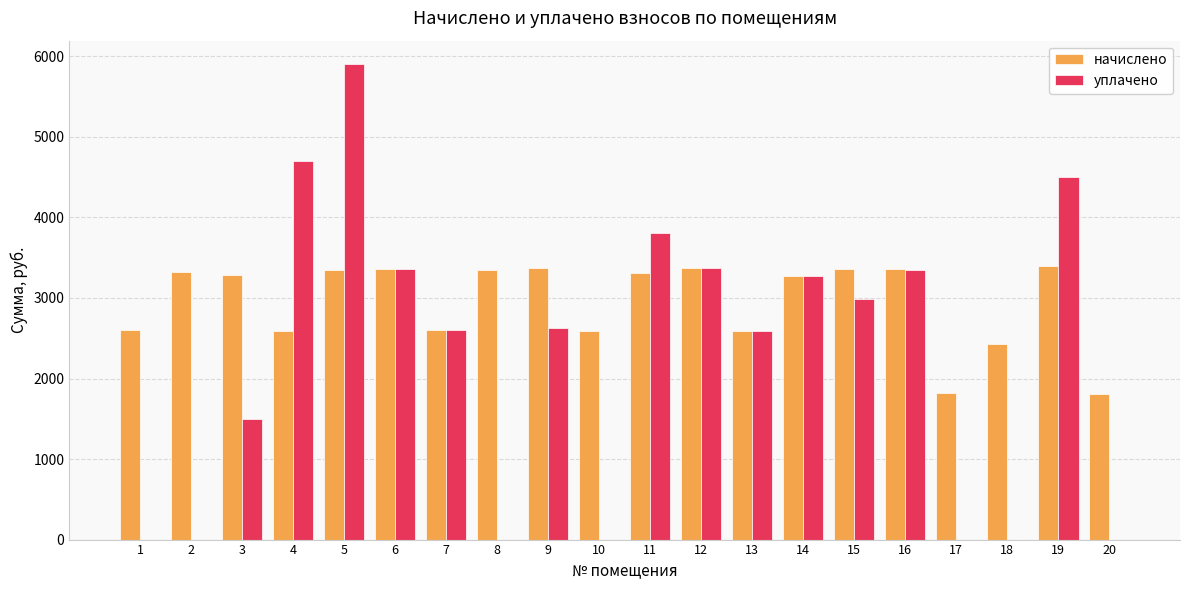

What are all the series names shown in the legend?

начислено, уплачено